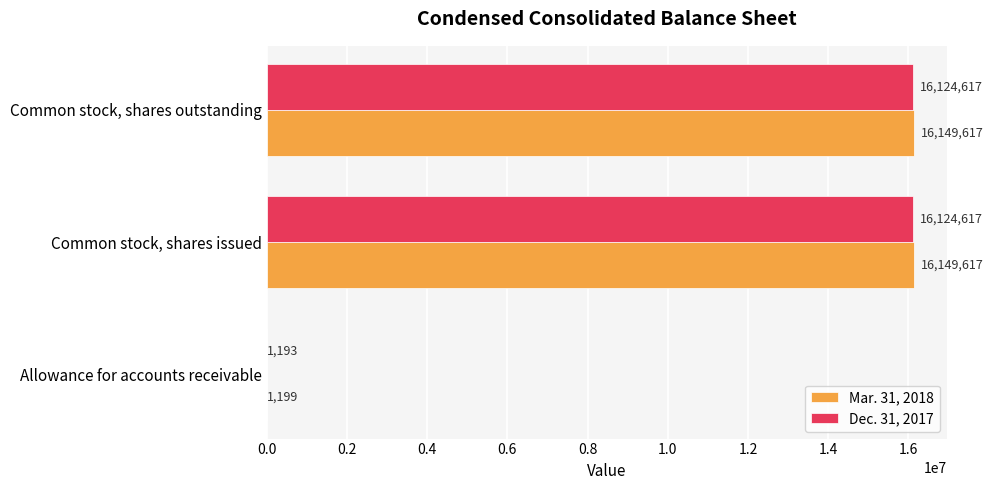

Which series has the largest total across all categories?

Mar. 31, 2018